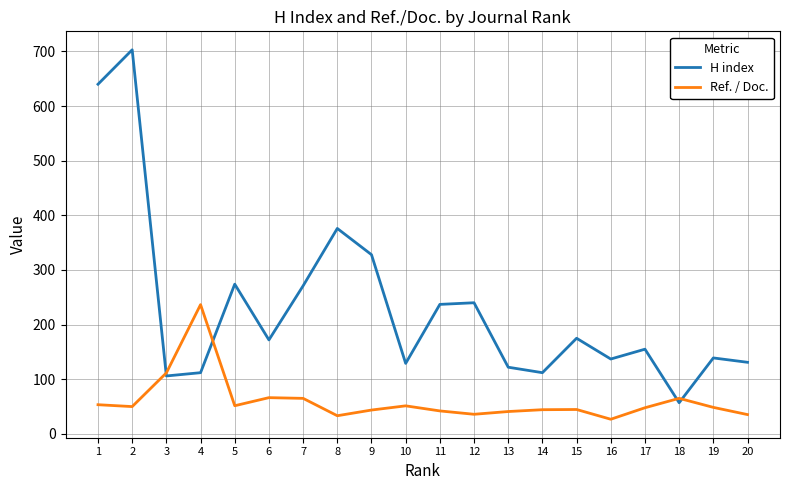

At which category is the sum across all series the highest?

2